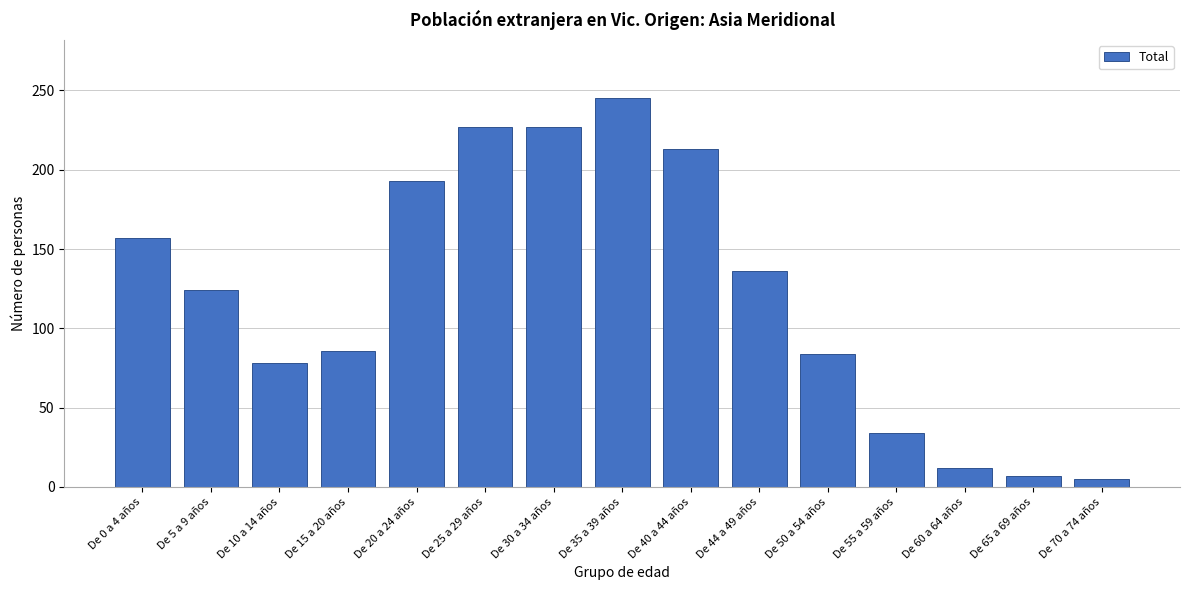

Reading right to left, list all the values displayed in this chart.

5	7	12	34	84	136	213	245	227	227	193	86	78	124	157